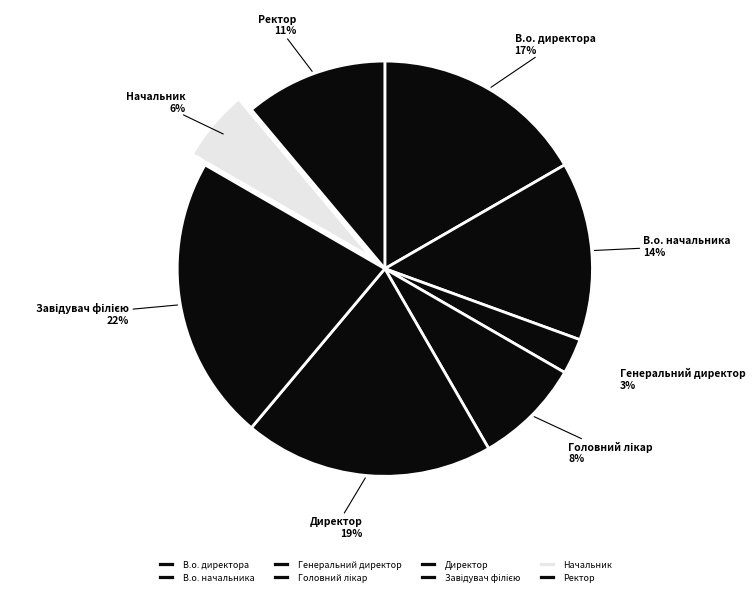

Which has a higher value, Генеральний директор or Ректор?

Ректор